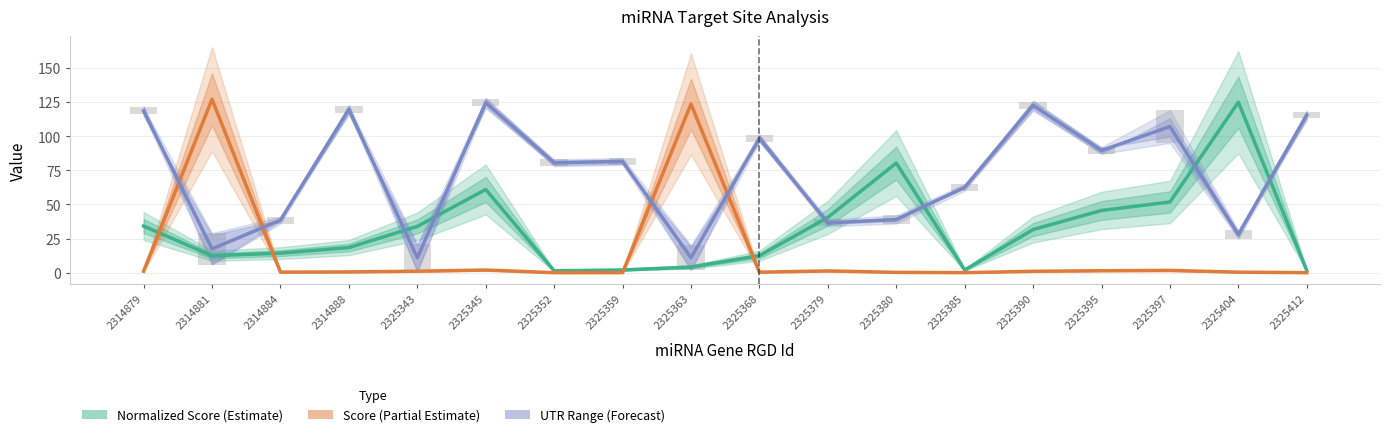

Is the value of UTR Range (Forecast) at 2325397 greater than the value of Score (Estimate based on partial data) at 2325343?

Yes